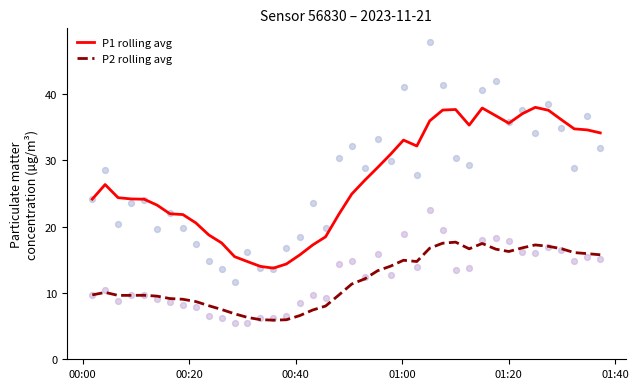

True or false: P2 rolling avg and P1 rolling avg intersect in this chart.

False